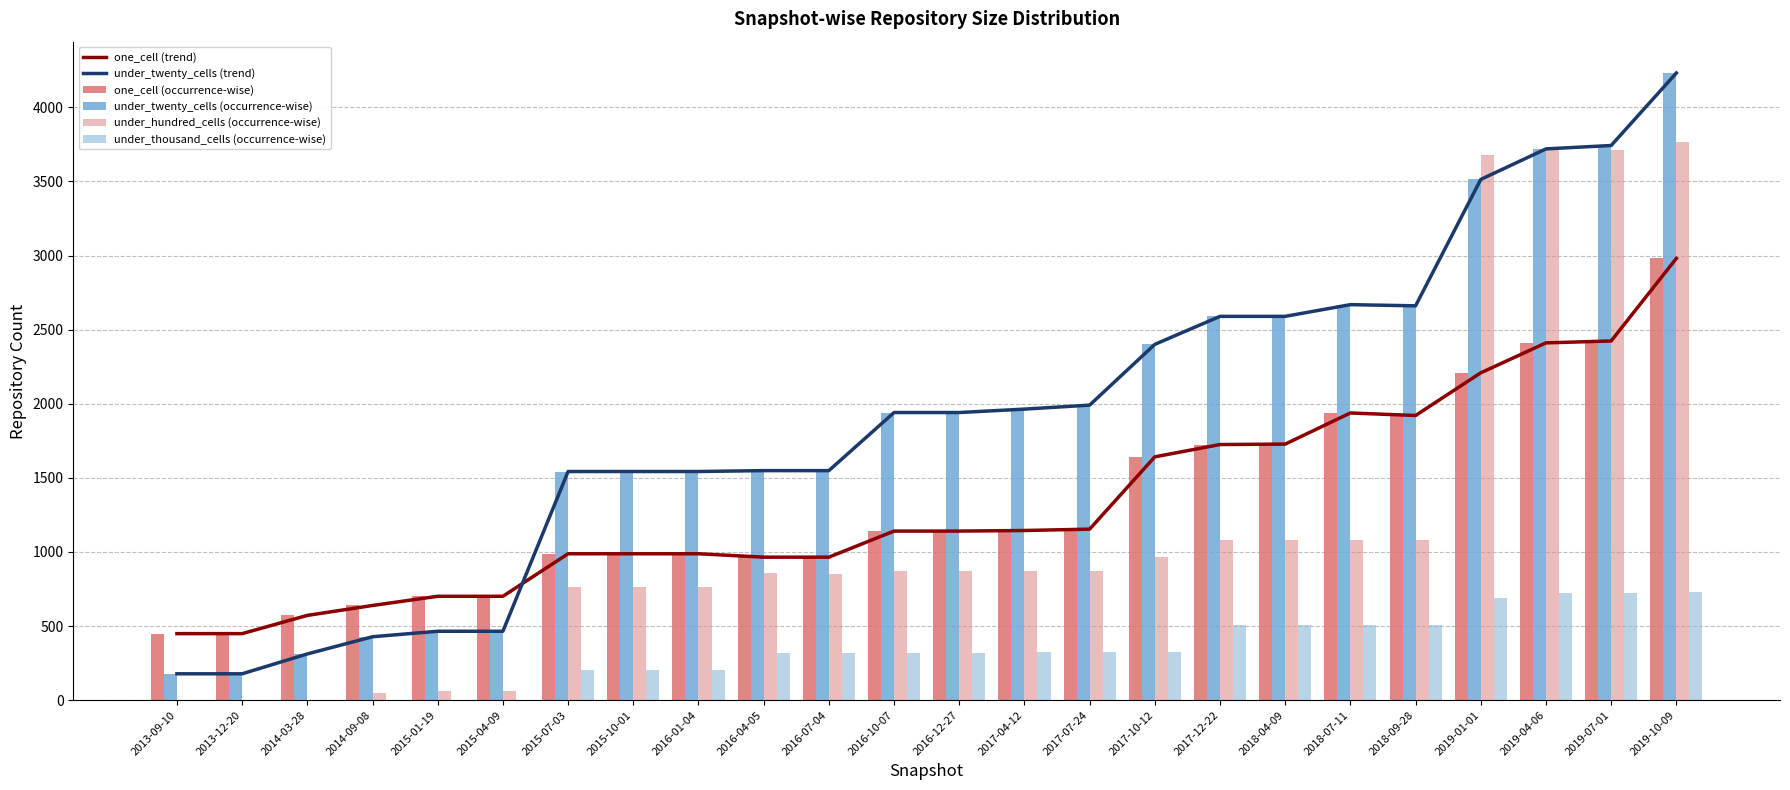

At which category is the sum across all series the highest?

2019-10-09